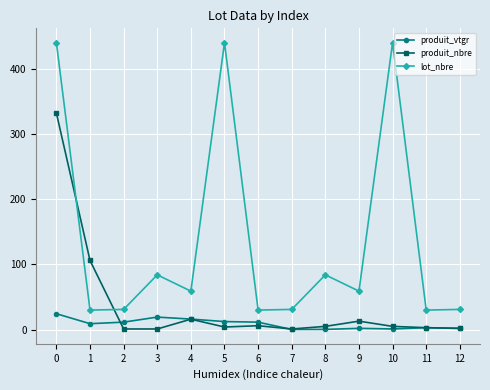

What are all the series names shown in the legend?

produit_vtgr, produit_nbre, lot_nbre